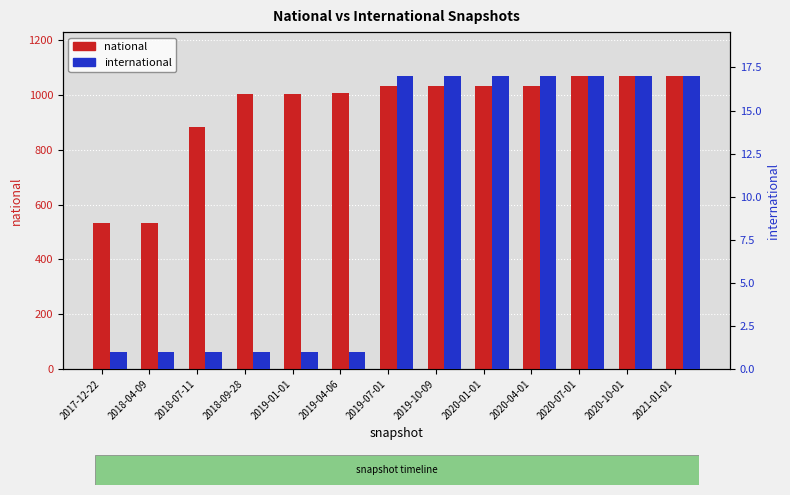

At which category is the sum across all series the highest?

2020-07-01